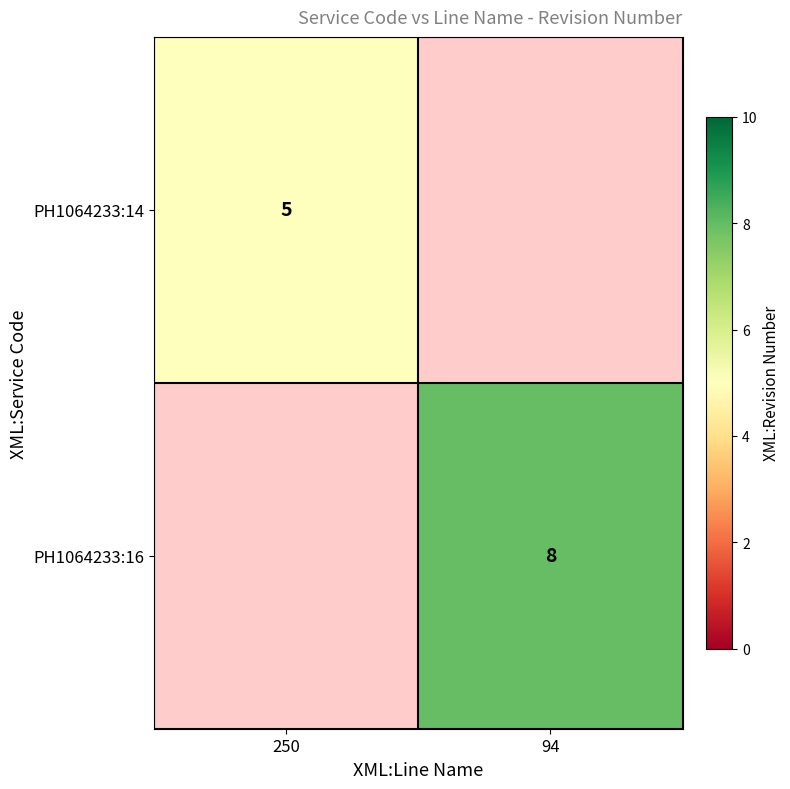

Is it true that PH1064233:16 equals 6 at 94?

False